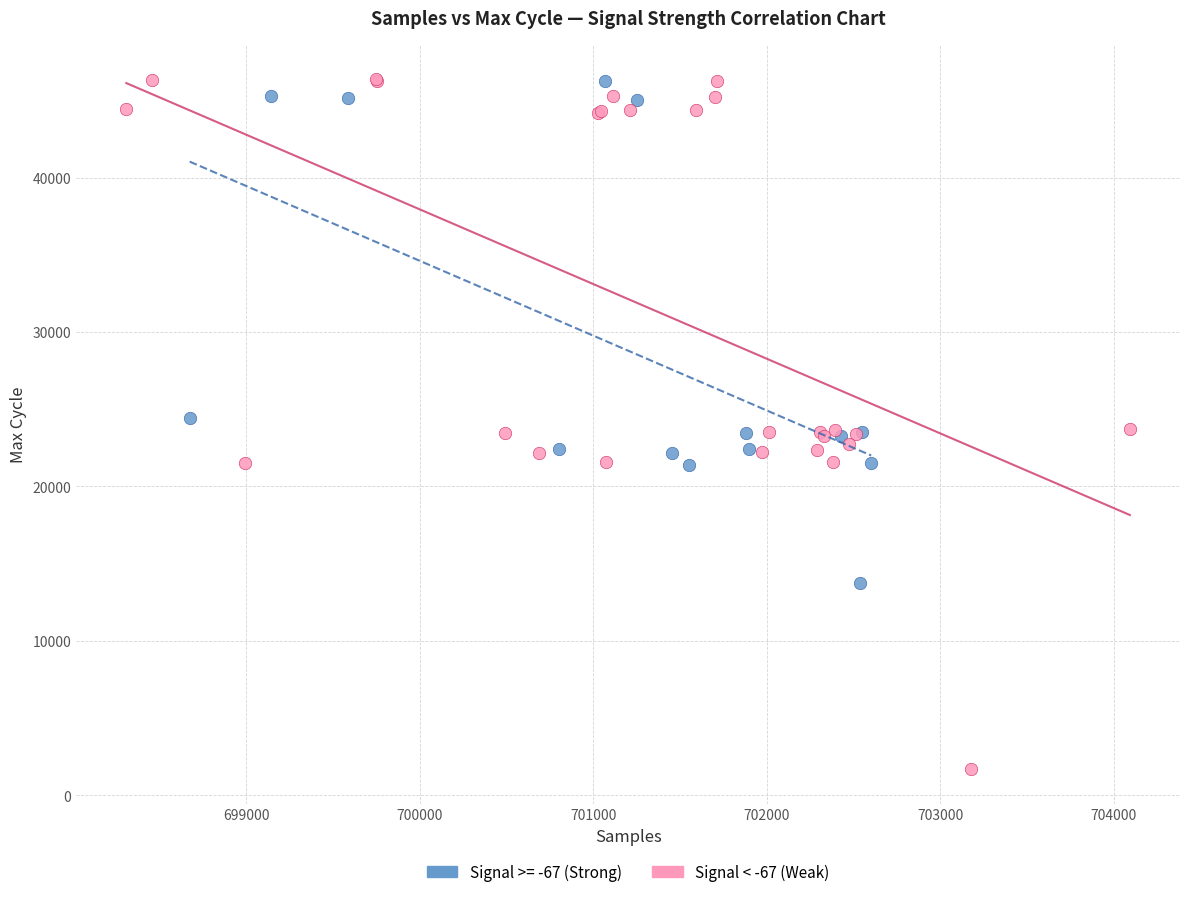

Which series contains the lowest Y value?

Signal < -67 (Weak)